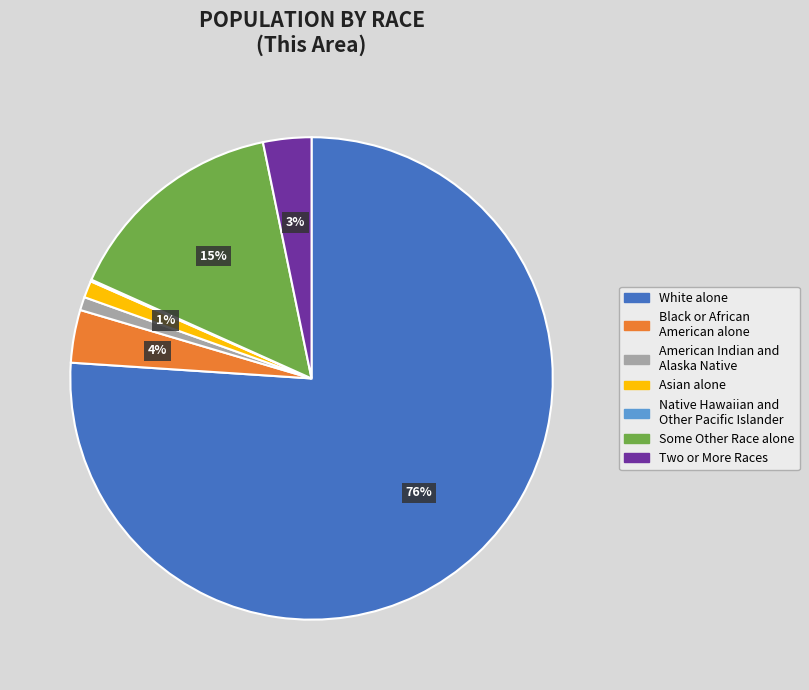

What is the majority slice?

White alone